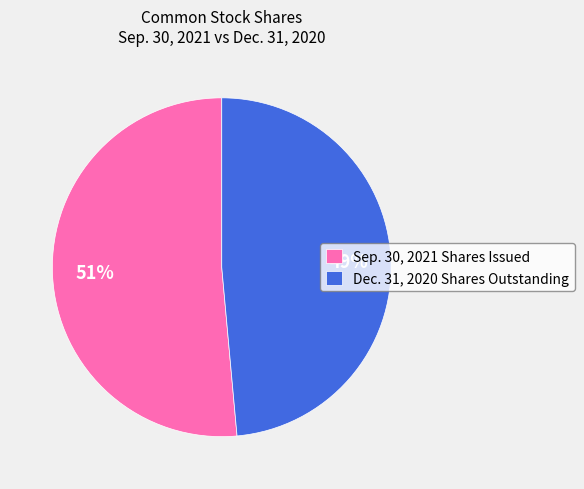

Which category has the smallest portion of the pie?

Dec. 31, 2020 Shares Outstanding